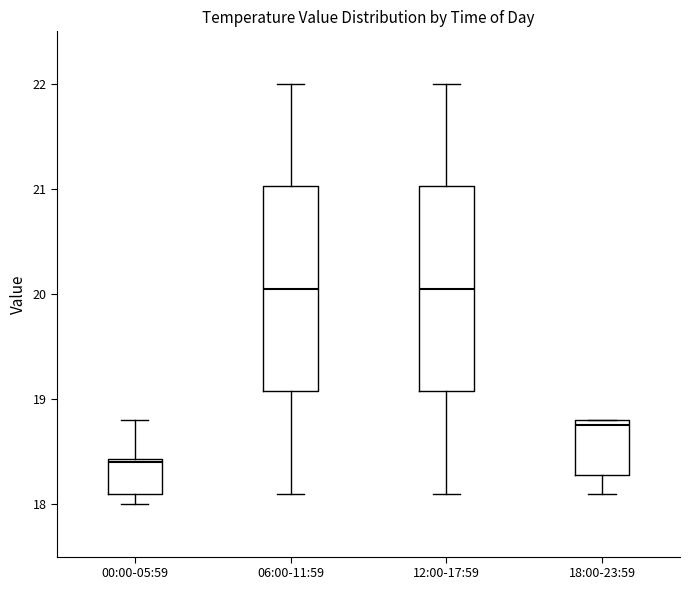

Reading left to right, transcribe this box plot: for each box, give where its median line is, the range the box spans, and where its two whiskers end, as read against the y-axis. The values are not printed on the chart, so give them approximately, as read against the axis.

00:00-05:59: median 18.4, box 18.1 to 18.4, whiskers 18.0 to 18.8
06:00-11:59: median 20.1, box 19.1 to 21.0, whiskers 18.1 to 22.0
12:00-17:59: median 20.1, box 19.1 to 21.0, whiskers 18.1 to 22.0
18:00-23:59: median 18.8 (just below the box's upper edge), box 18.3 to 18.8, whiskers 18.1 to 18.8